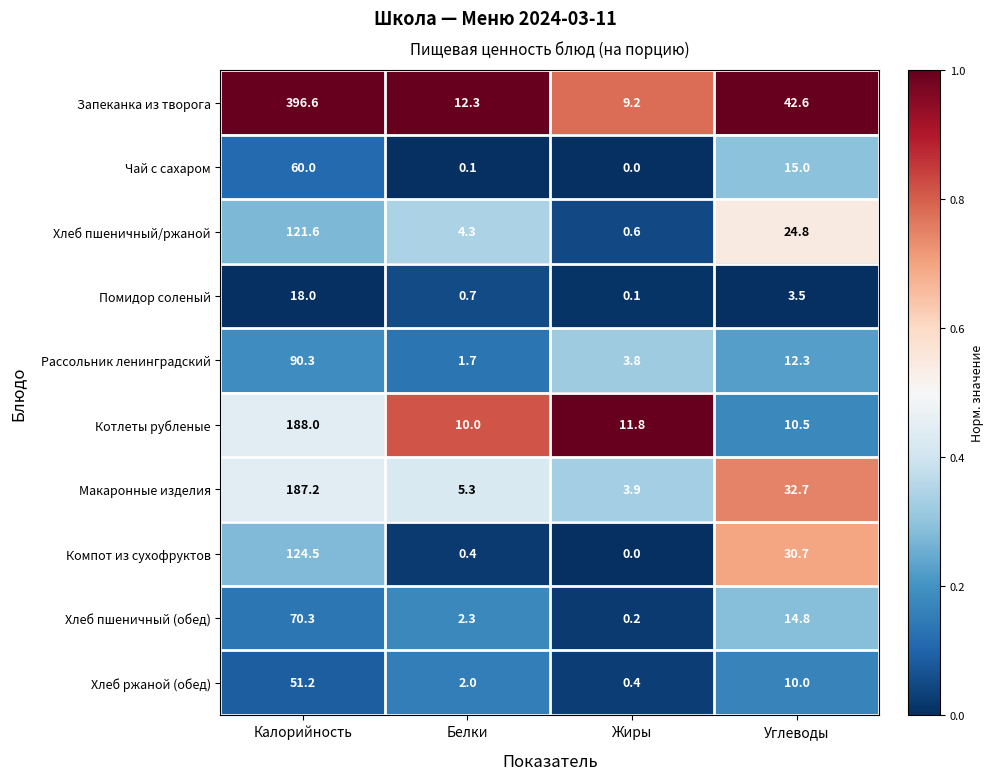

Which category has the highest value across all series?

Калорийность